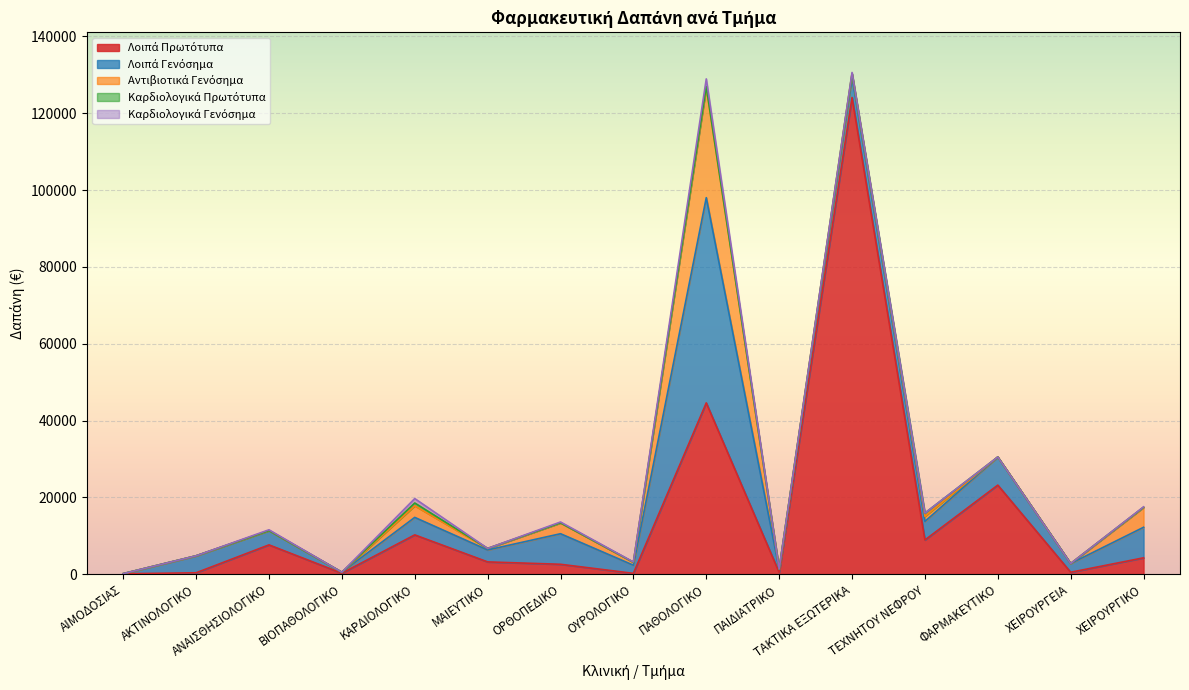

What are all the series names shown in the legend?

Λοιπά Πρωτότυπα, Λοιπά Γενόσημα, Αντιβιοτικά Γενόσημα, Καρδιολογικά Πρωτότυπα, Καρδιολογικά Γενόσημα